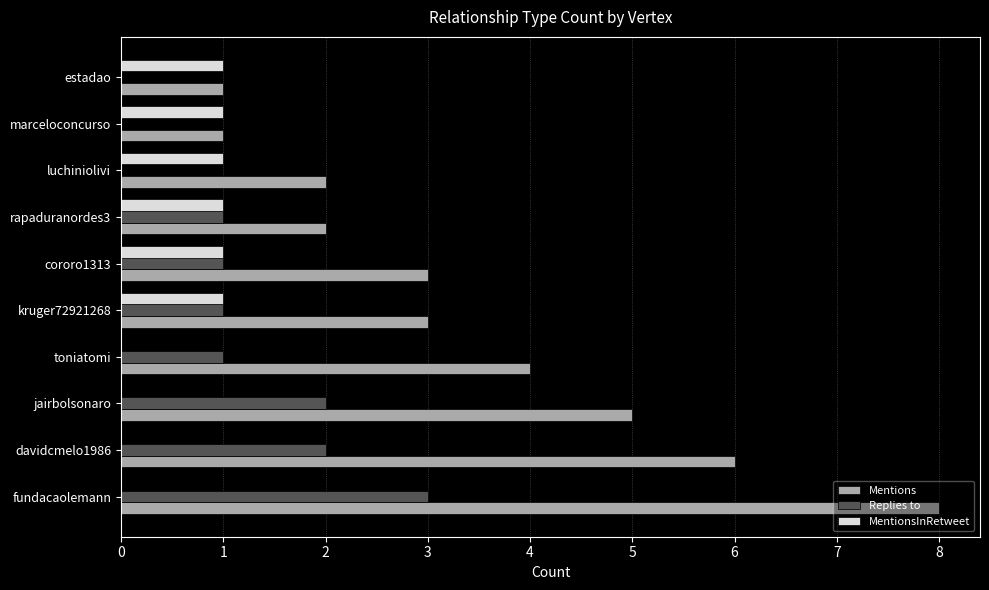

What is the sum of all Replies to values?

11